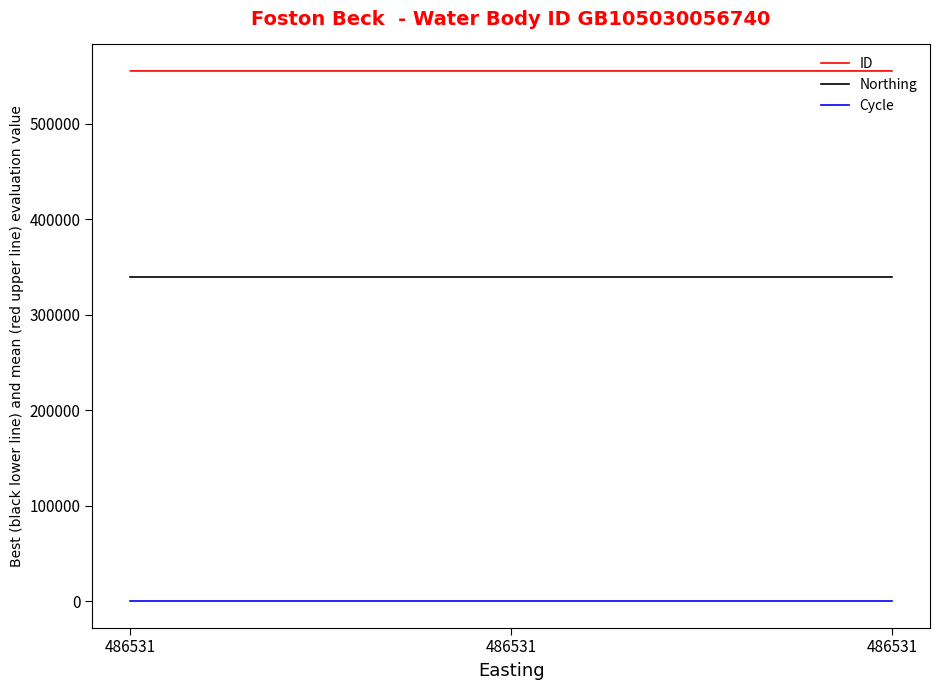

What are all the series names shown in the legend?

ID, Northing, Cycle